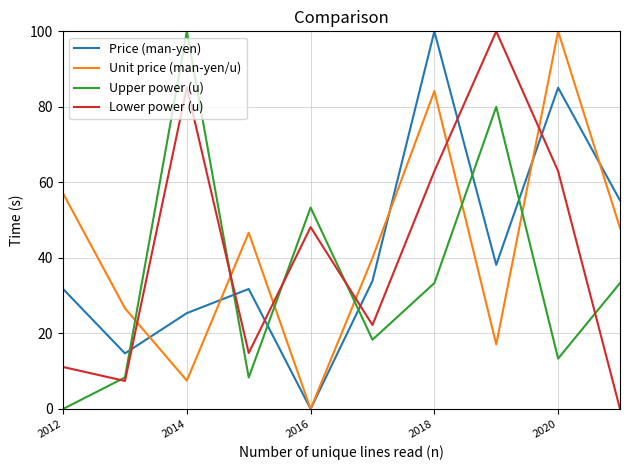

How many interior local valleys does the Unit price (man-yen/u) series have?

3